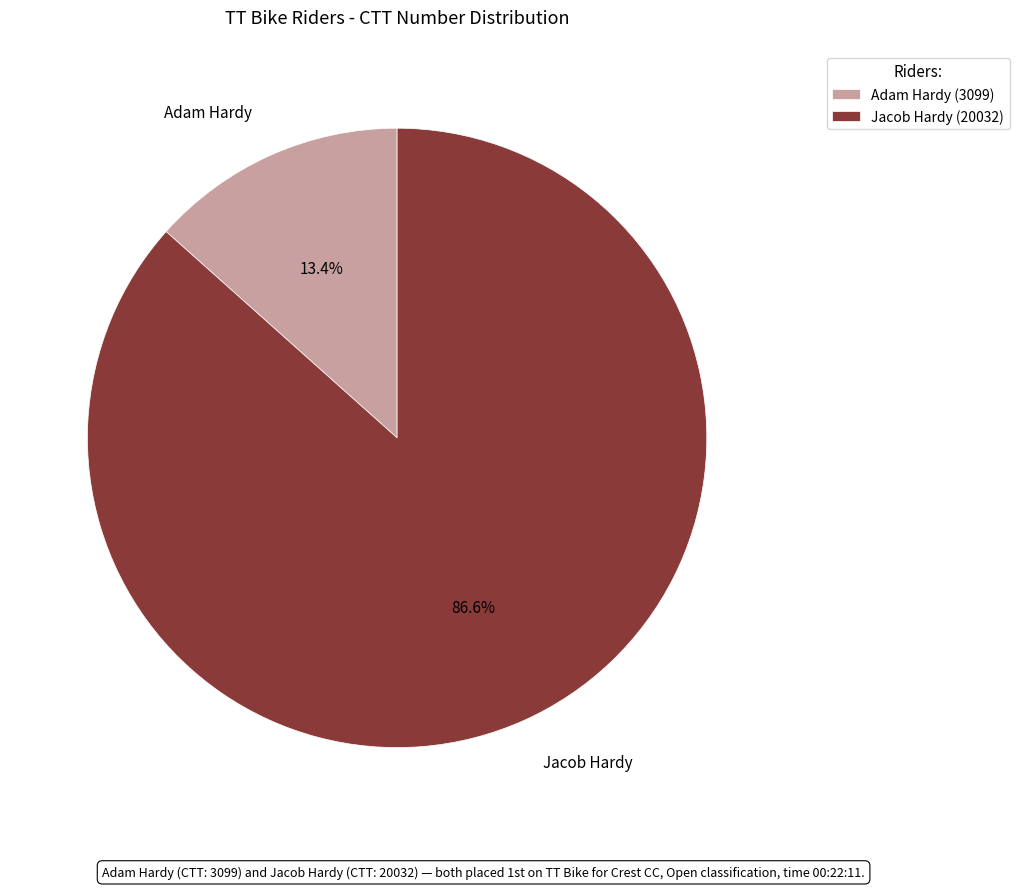

Approximately how many times larger is the value at Adam Hardy compared to Jacob Hardy?

0.2